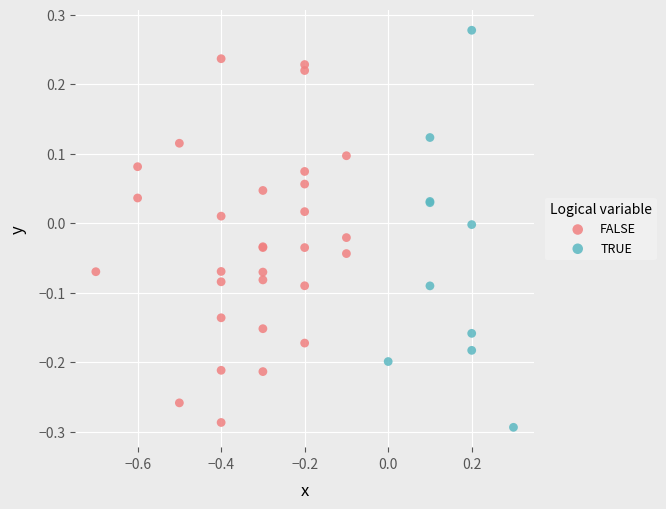

Which series reaches the maximum Y coordinate?

TRUE